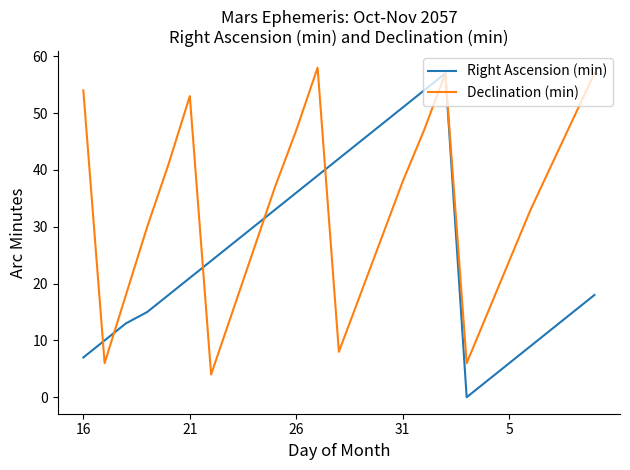

What is the maximum value shown in the chart?

58